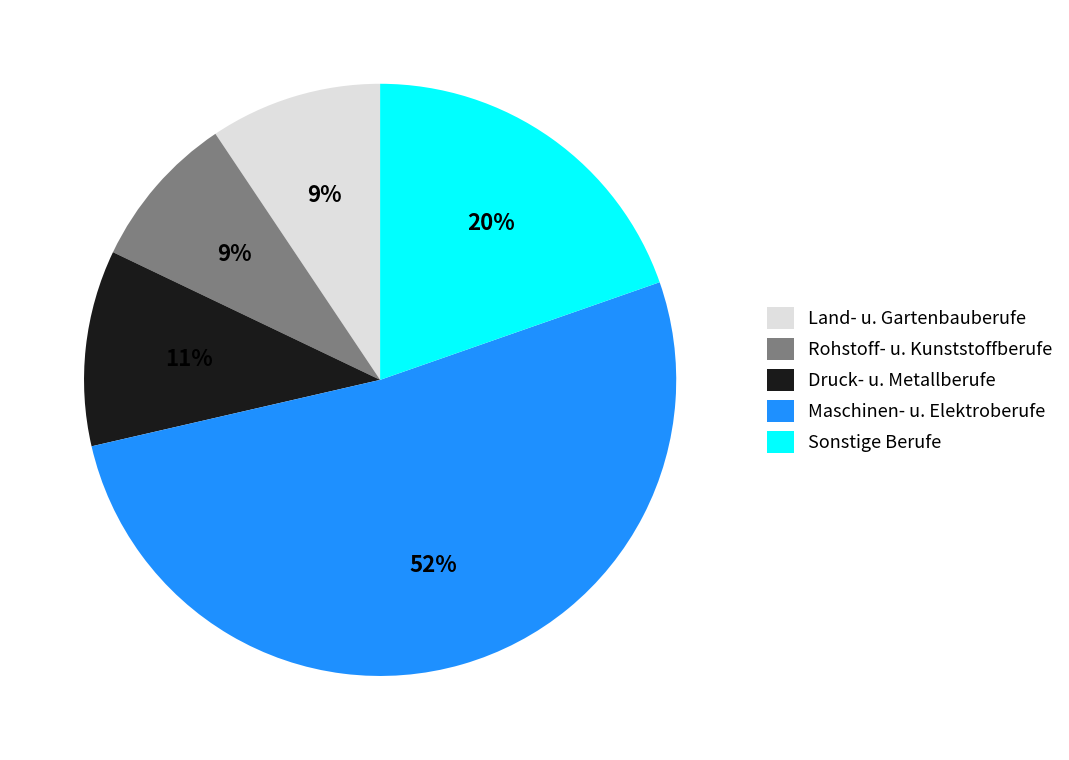

To the nearest percent, what percentage of the pie is Sonstige Berufe?

20%